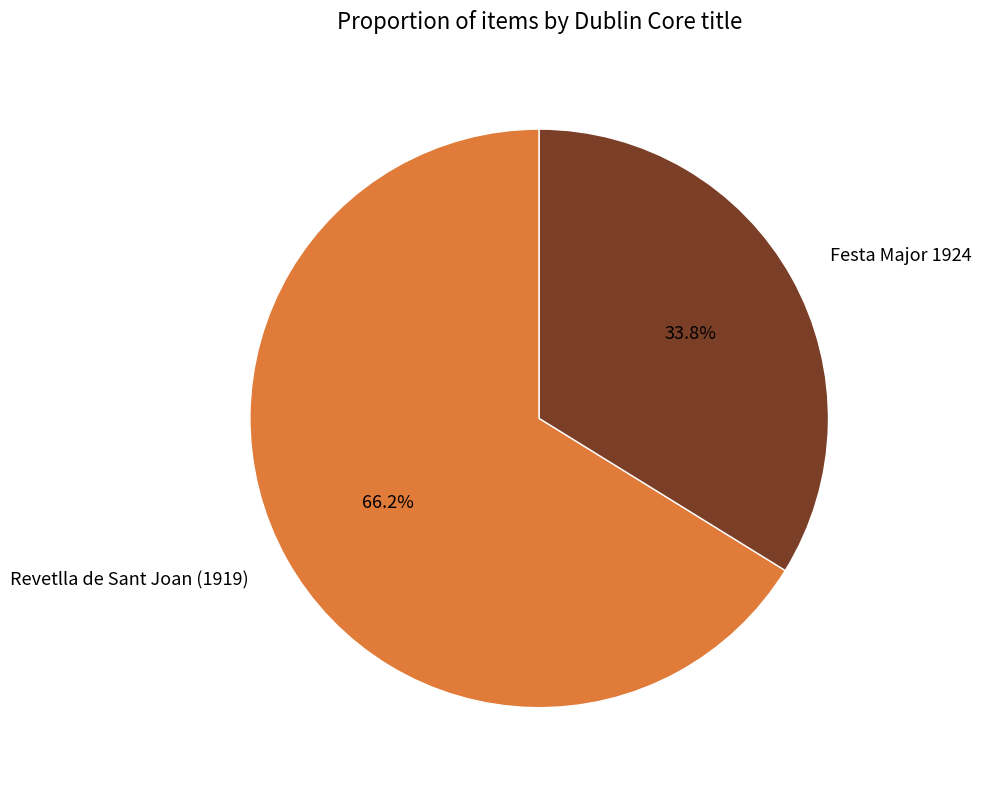

How many segments does this pie chart have?

2